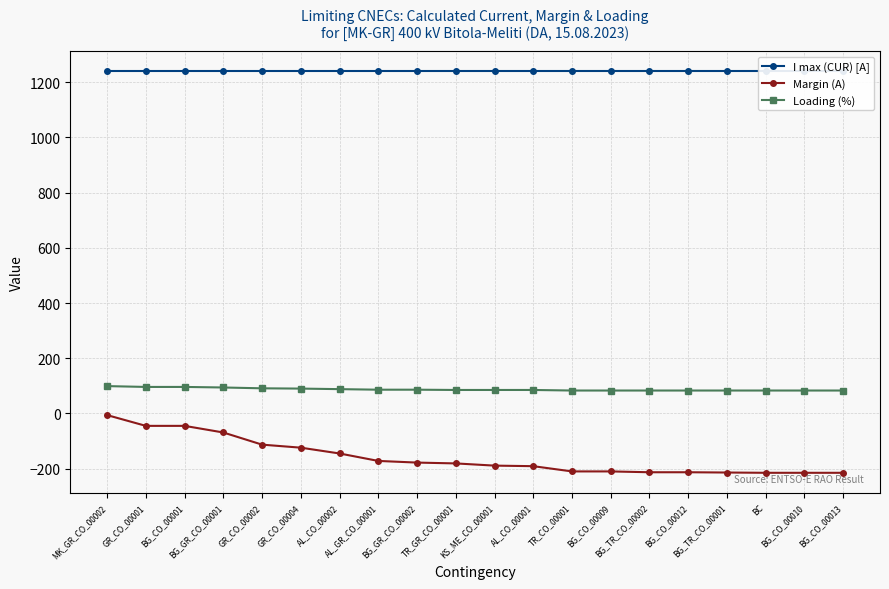

Between BG_CO_00012 and TR_GR_CO_00001, which is larger?

BG_CO_00012